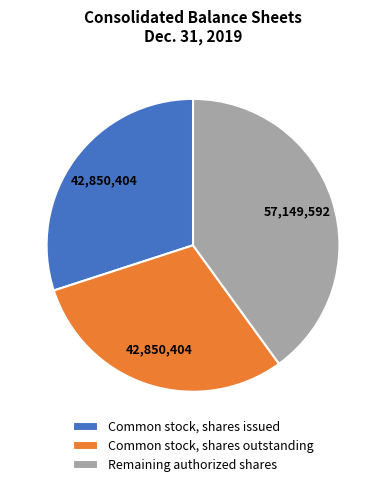

Is there any slice that represents more than half of the pie?

No